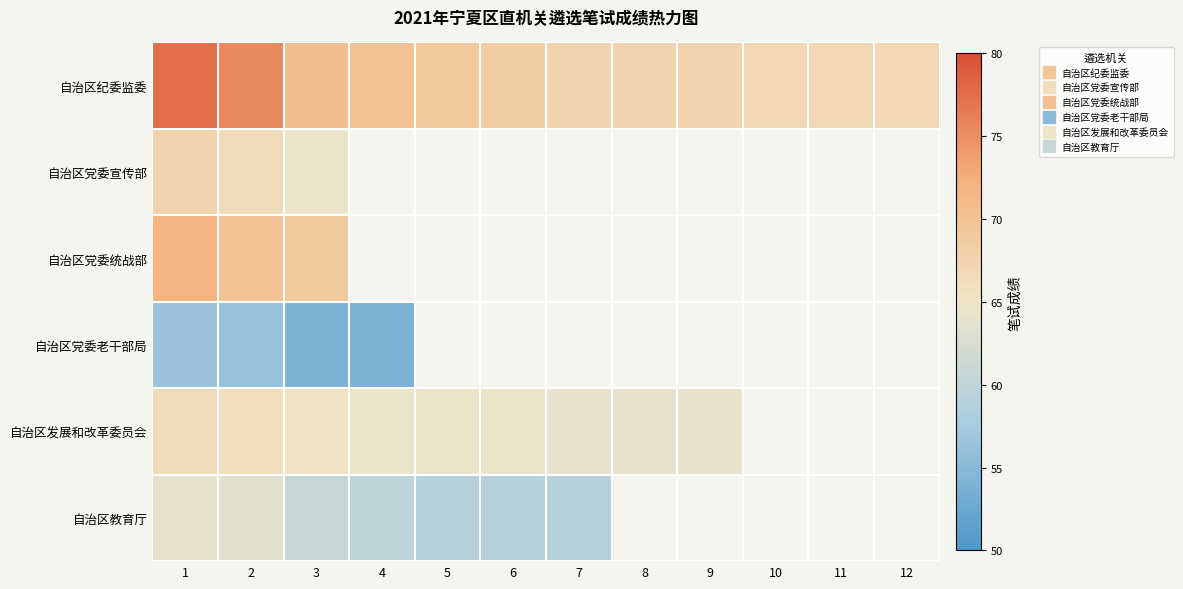

Which series has the largest total across all categories?

自治区纪委监委